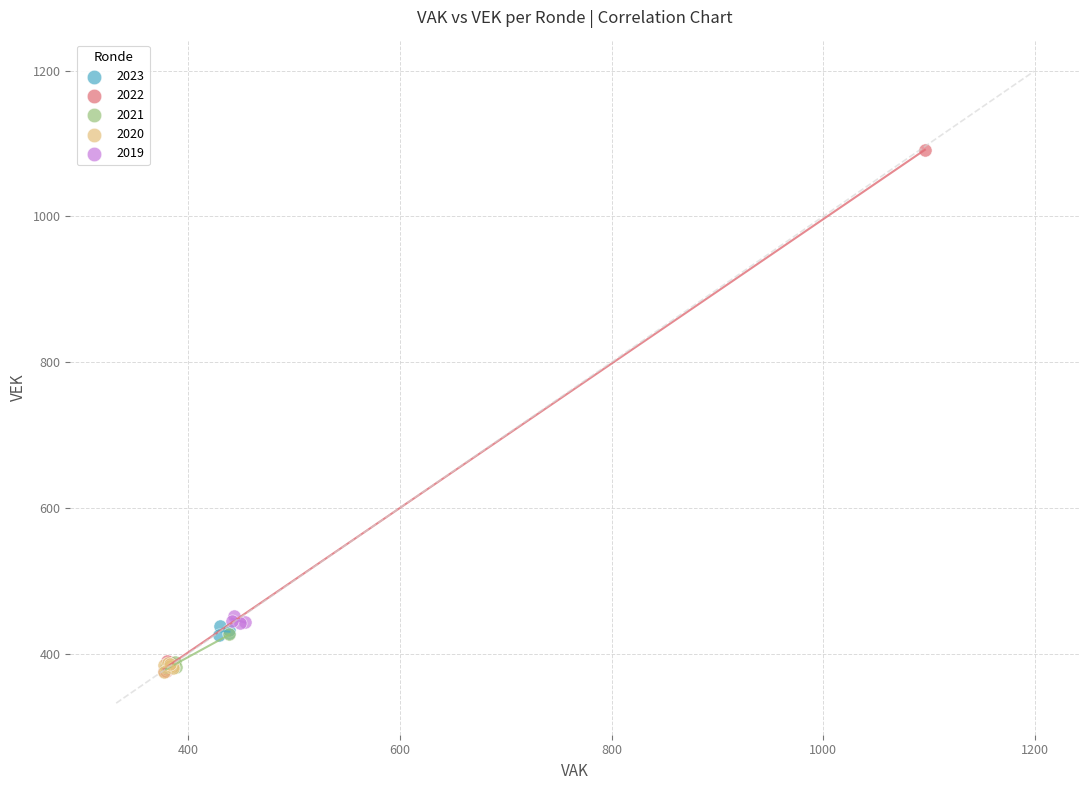

Which series has the largest Y range (max minus min)?

2022